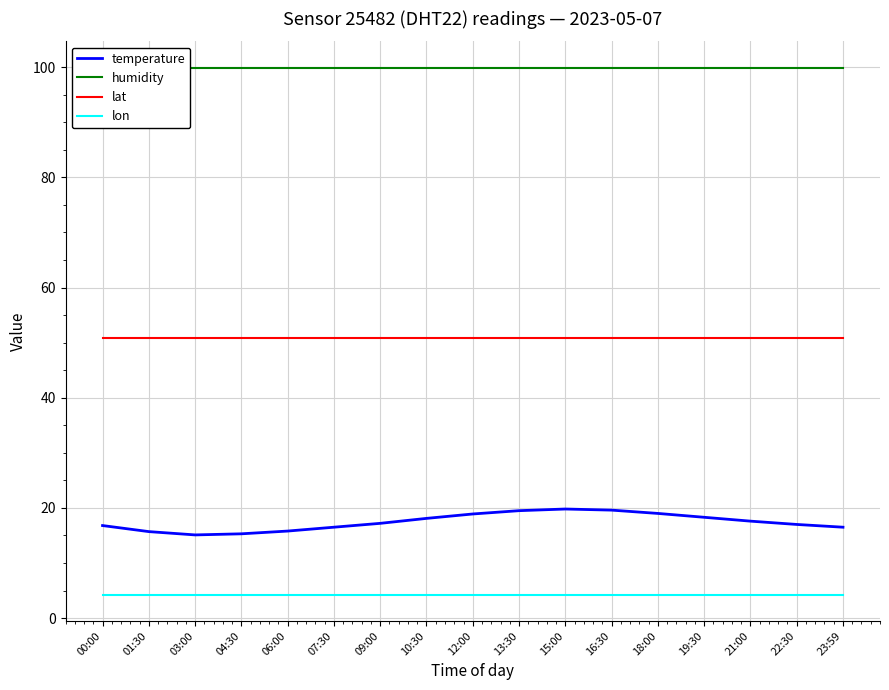

What is the minimum value for lon?

4.3